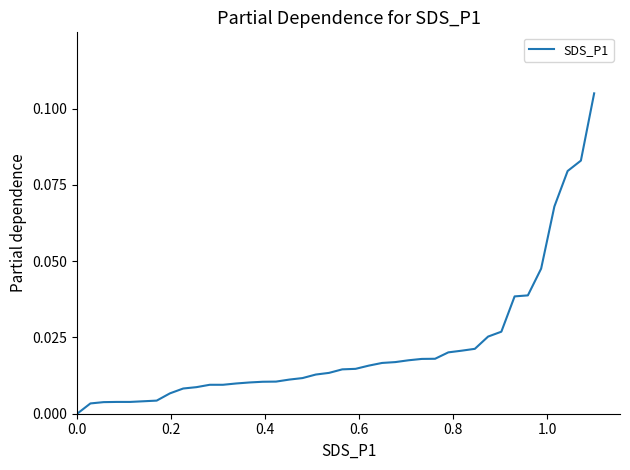

What is the difference between the maximum and second lowest values?

0.1